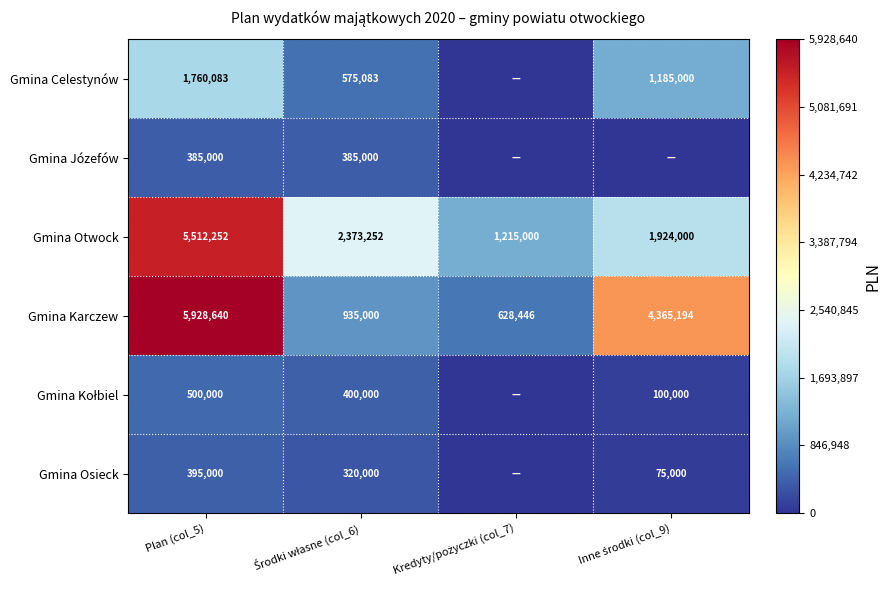

What is the difference between the maximum and minimum values in the Gmina Otwock series?

4297252